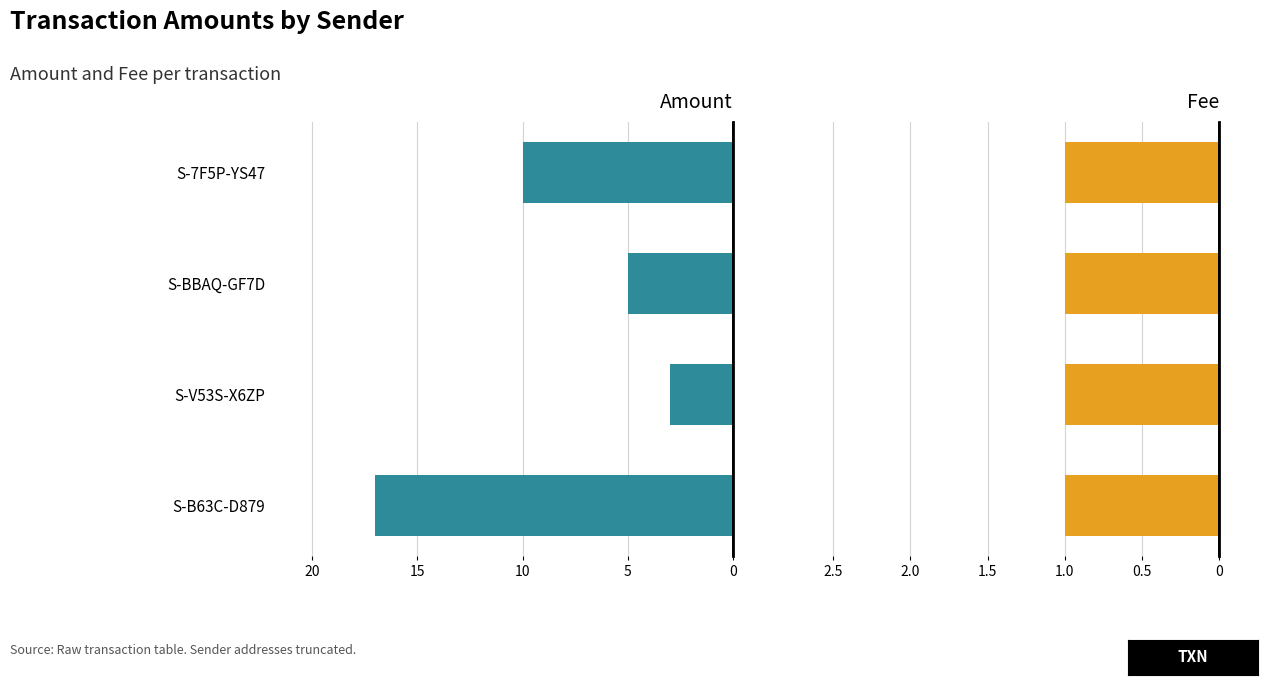

Which series has the largest range (max minus min)?

Amount